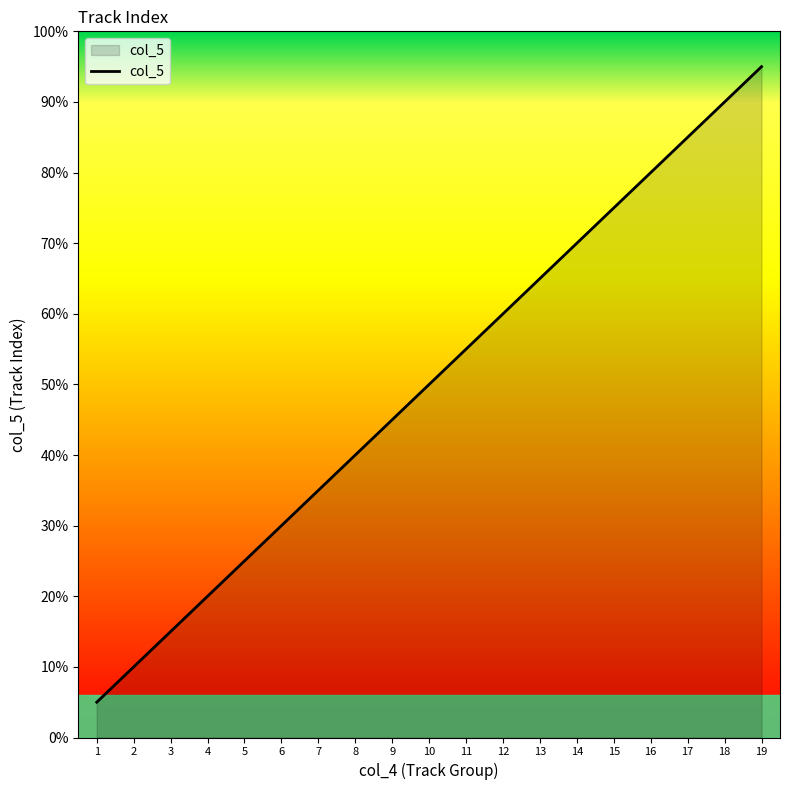

Which category has the highest value across all series?

19